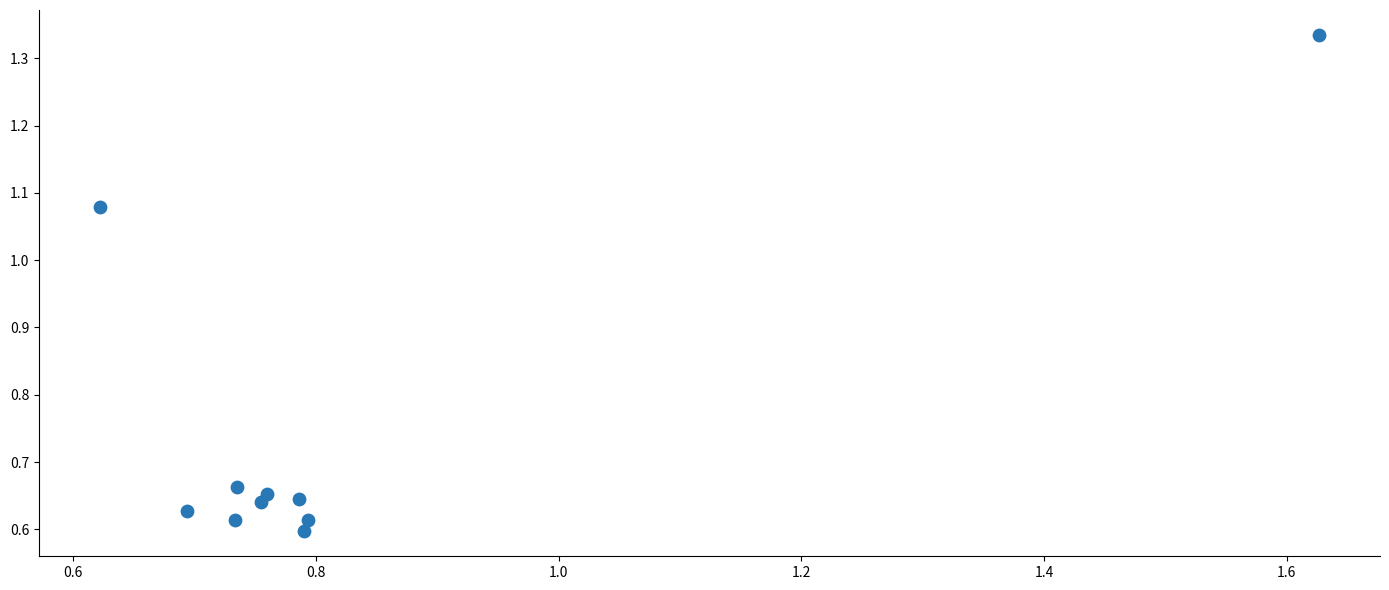

What is the average X value?

0.8